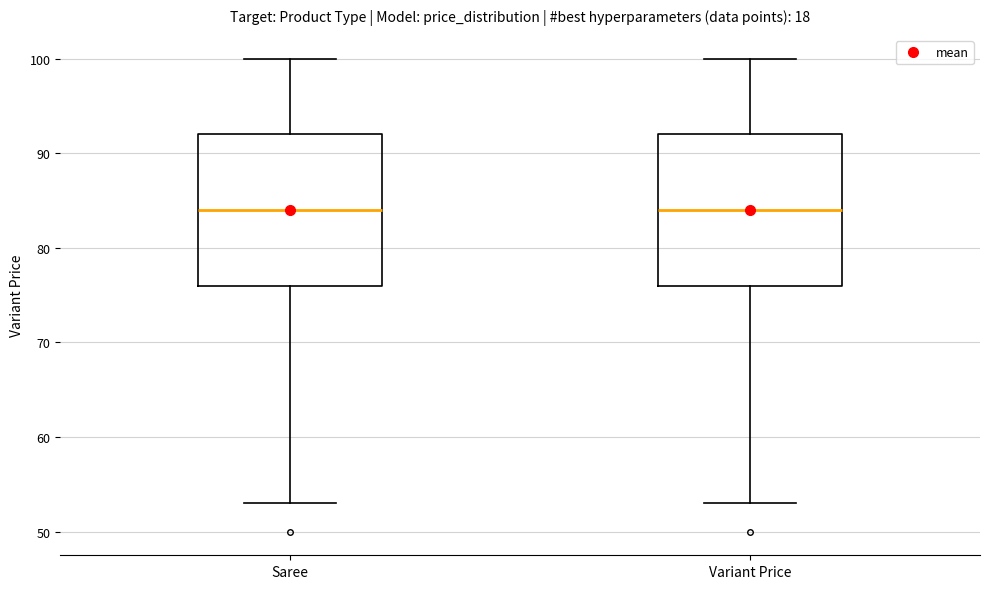

Reading left to right, transcribe this box plot: for each box, give where its median line is, the range the box spans, and where its two whiskers end, as read against the y-axis. The values are not printed on the chart, so give them approximately, as read against the axis.

Saree: median 84, box 76 to 92, whiskers 53 to 100
Variant Price: median 84, box 76 to 92, whiskers 53 to 100